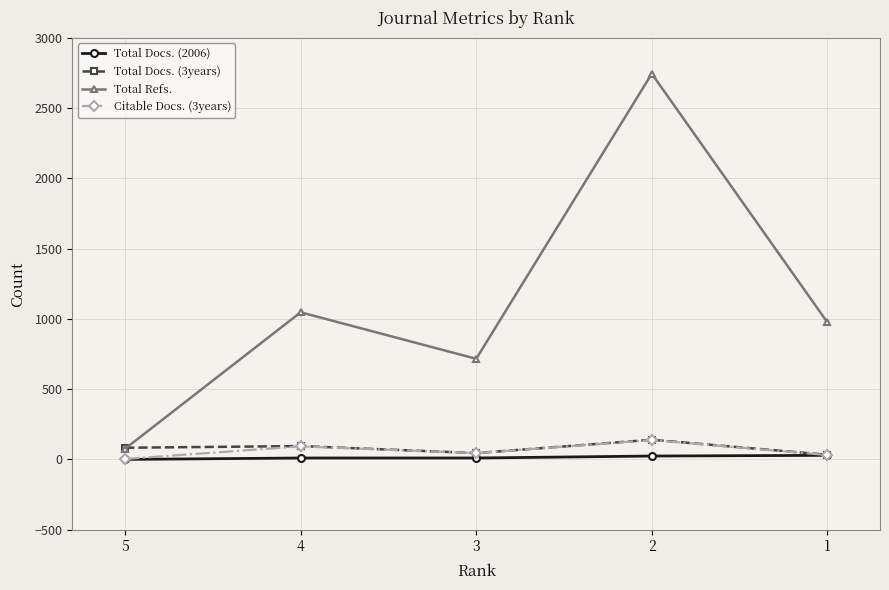

Which series has the largest total across all categories?

Total Refs.